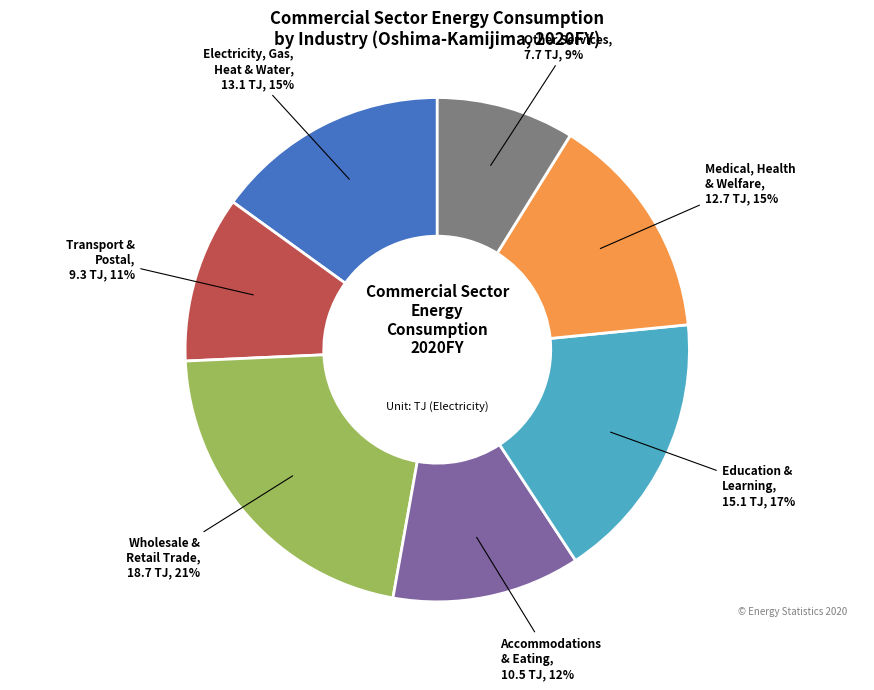

How many slices are in this pie chart?

7